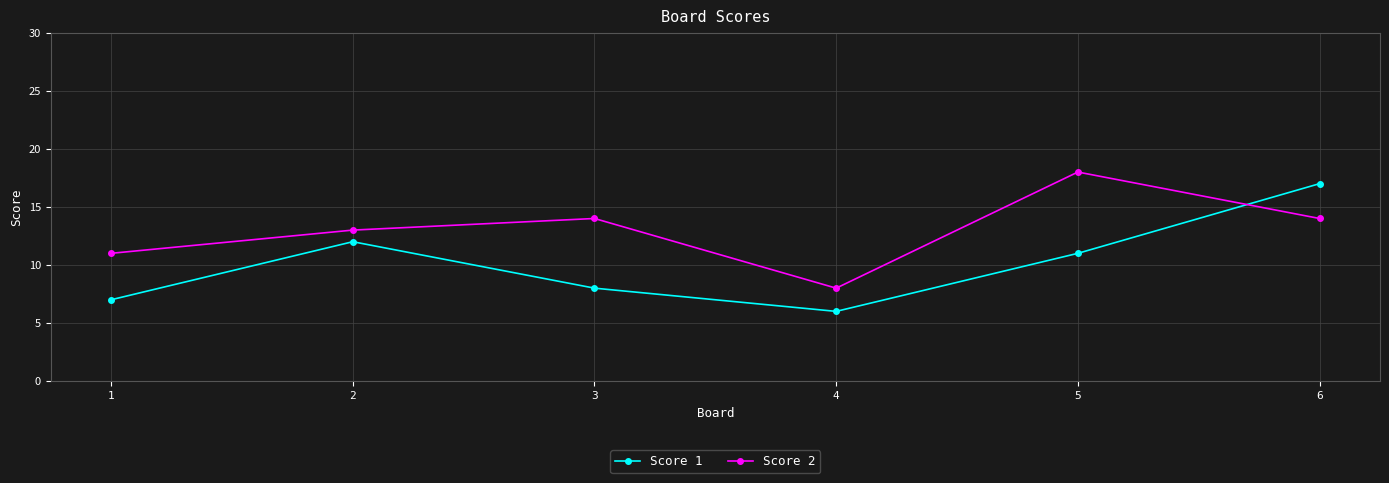

Where do Score 2 and Score 1 first cross each other?

5 and 6